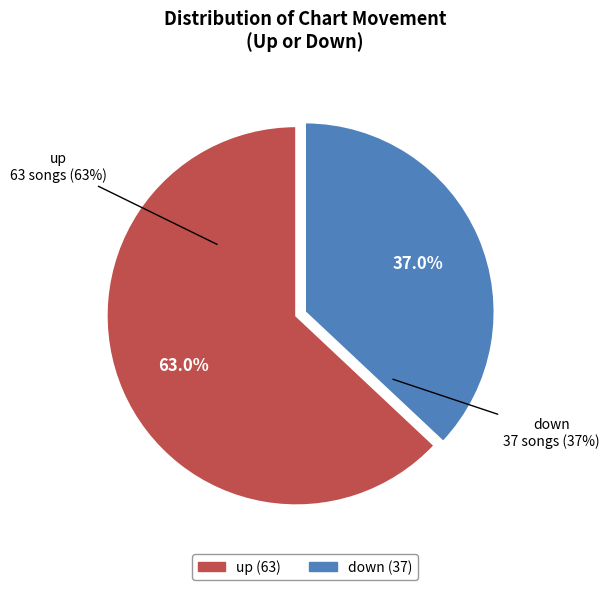

How many segments does this pie chart have?

2